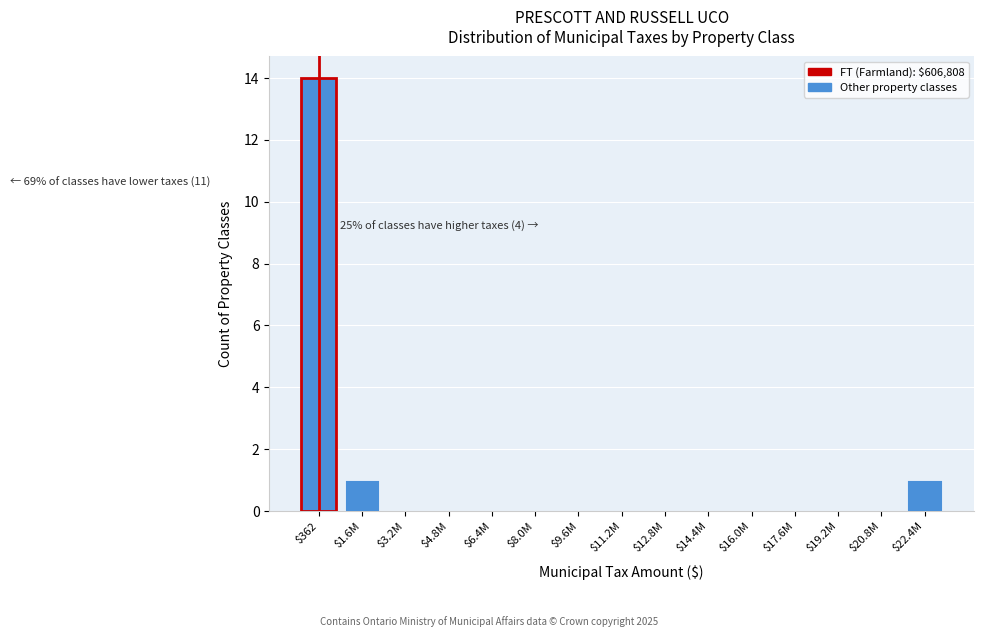

The chart shows a value of 5 at $11.2M. True or false?

False